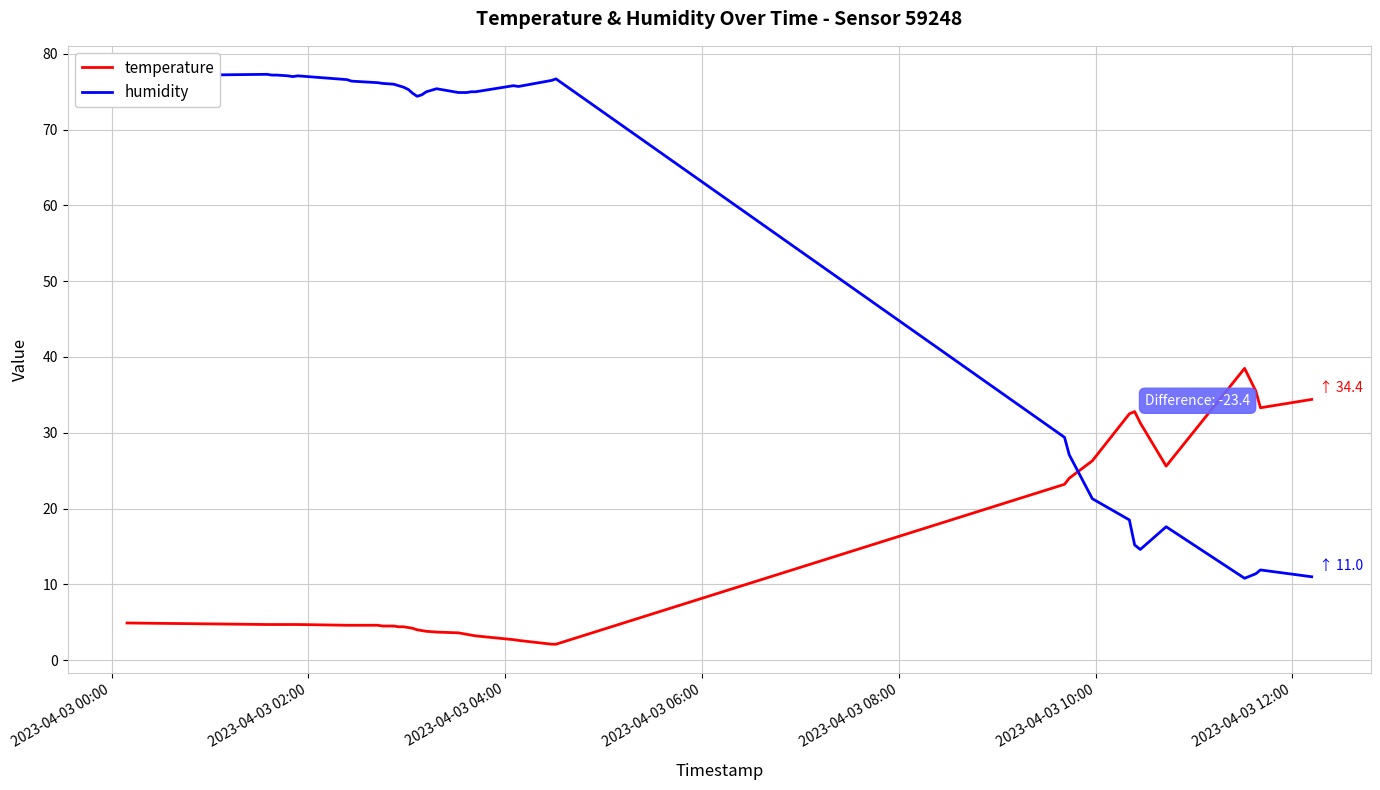

Which series has the largest range (max minus min)?

humidity